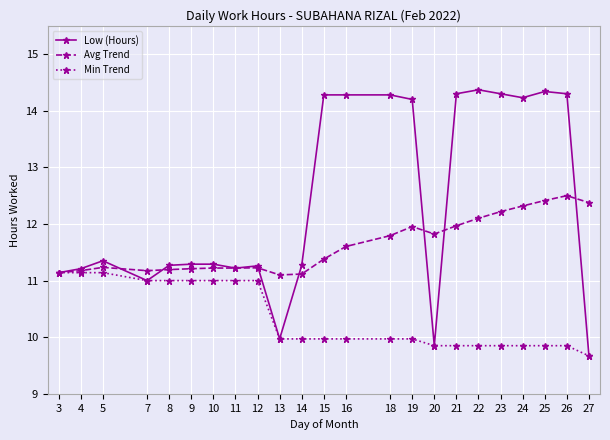

What are all the series names shown in the legend?

Low (Hours), Avg Trend, Min Trend